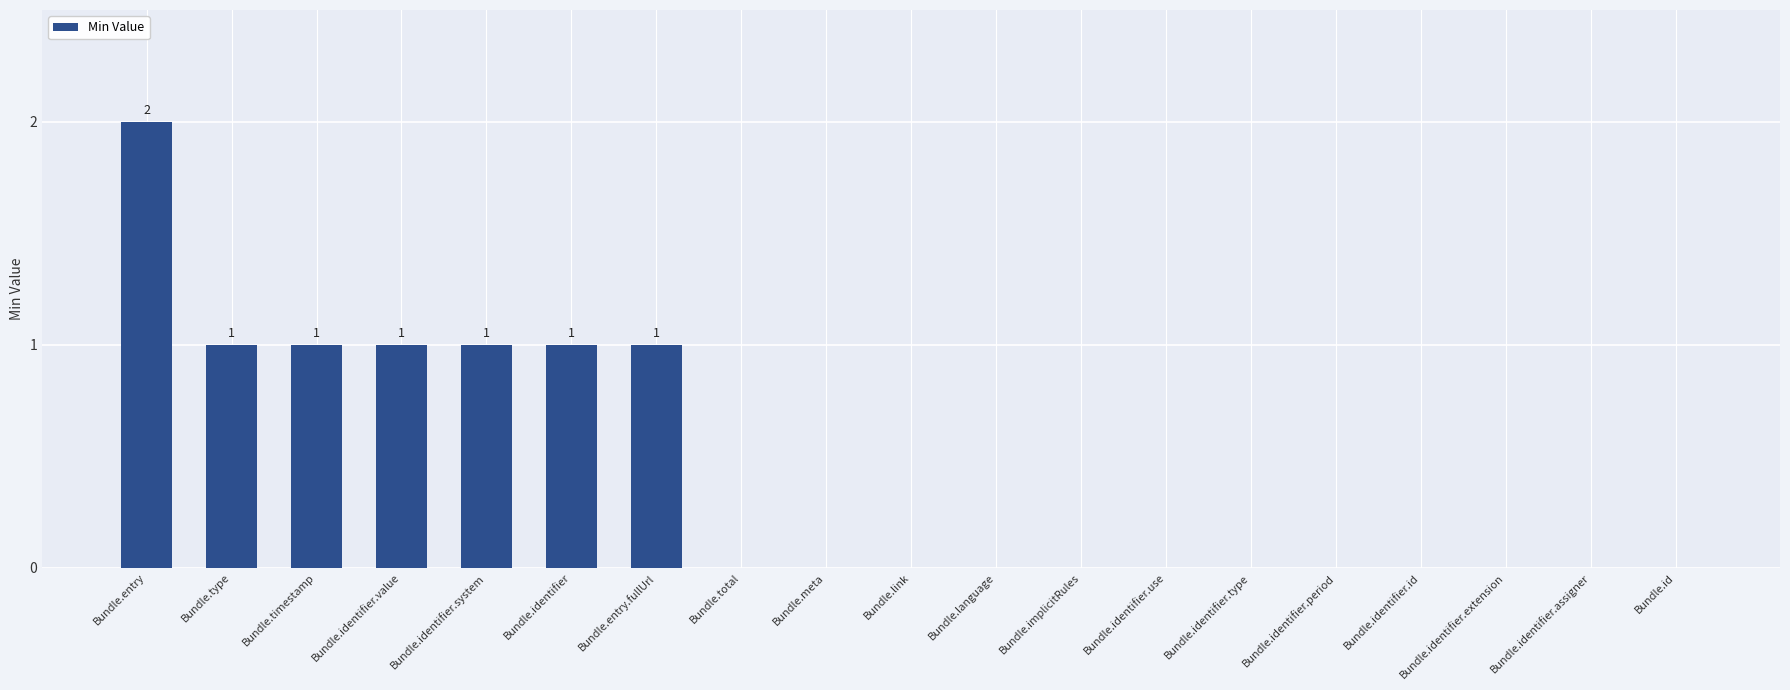

Which label corresponds to the largest value in the chart?

Bundle.entry